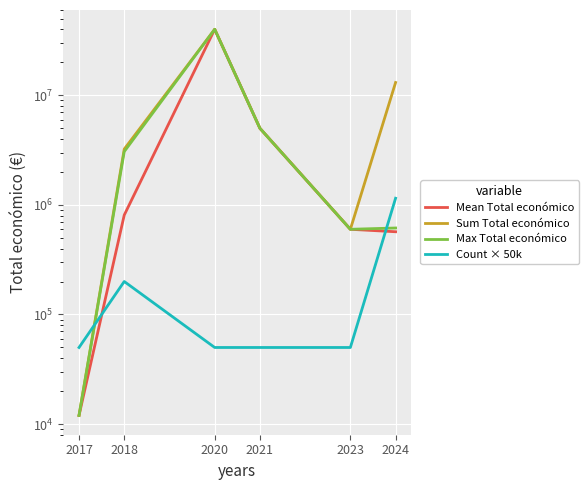

Where is the first local maximum for Count × 50k?

2018